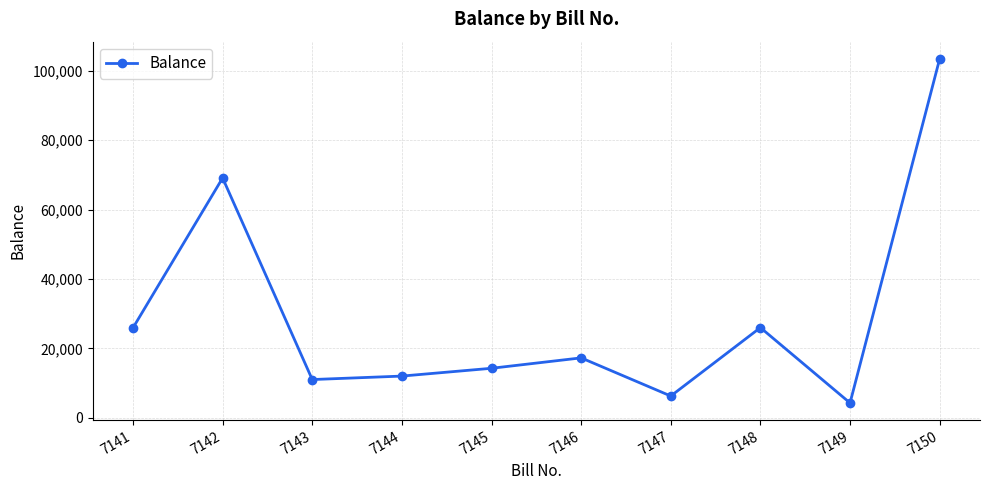

Count the number of categories in the chart.

10